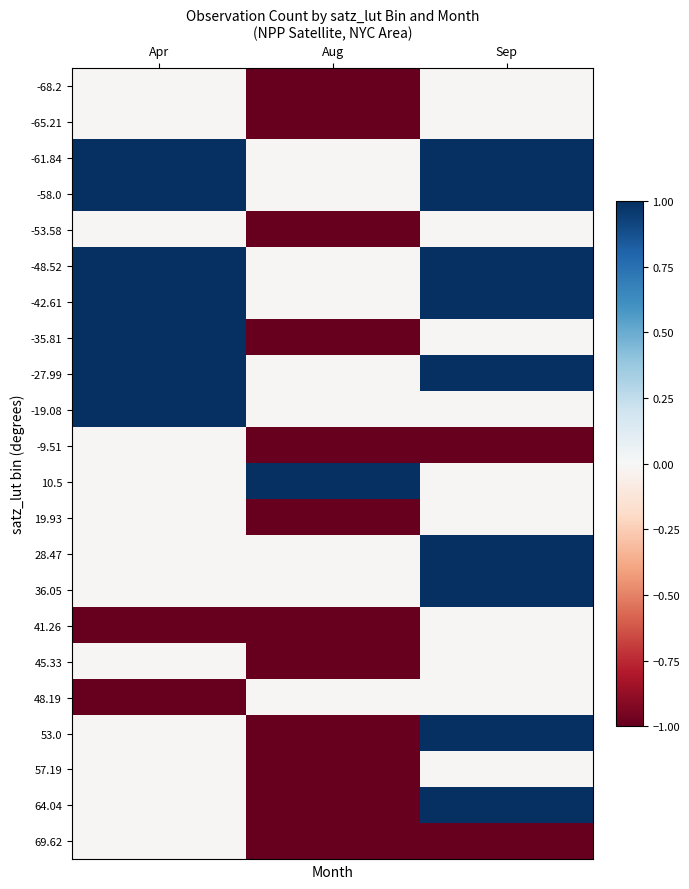

At which category is the sum across all series the highest?

Sep